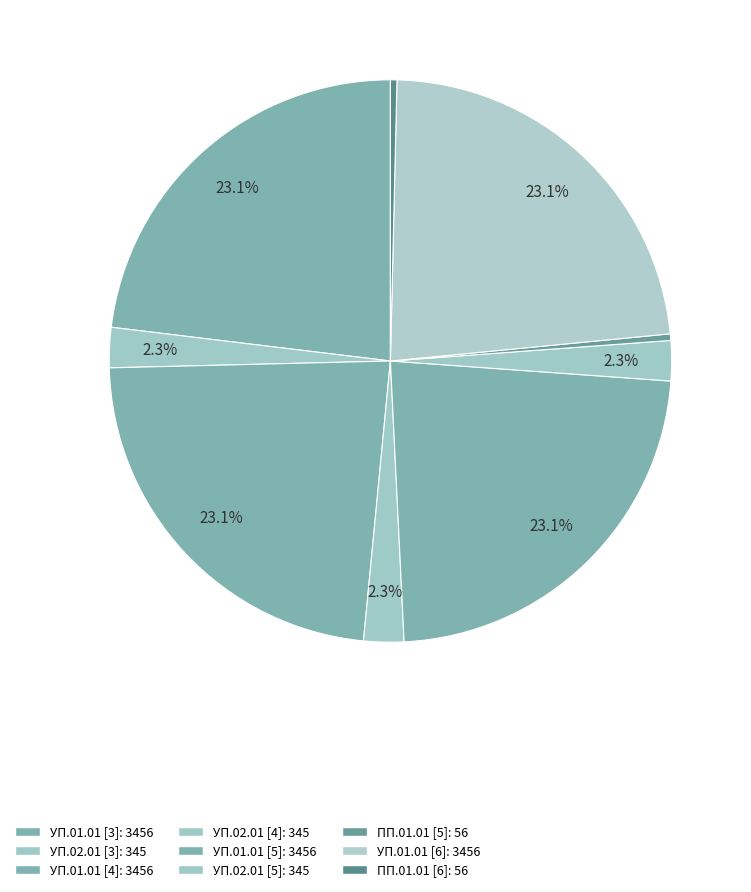

What is the ratio of the value at УП.02.01 [5] to the value at УП.01.01 [6]?

0.1